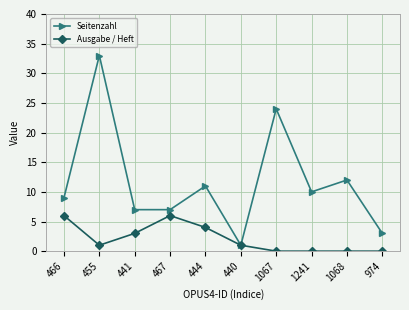

List the series in order of their peak value, highest first.

Seitenzahl, Ausgabe / Heft